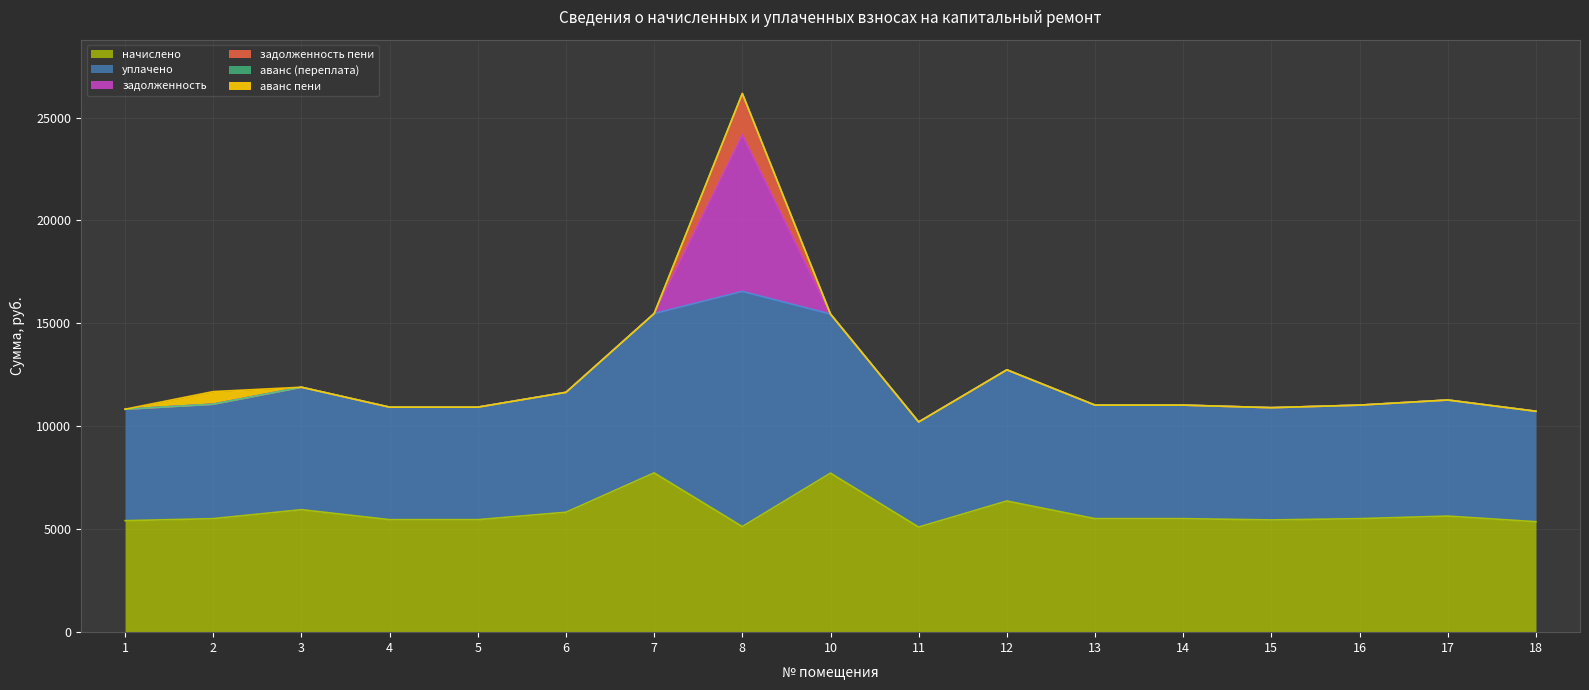

Is it true that аванс (переплата) equals 0.0 at 13?

True